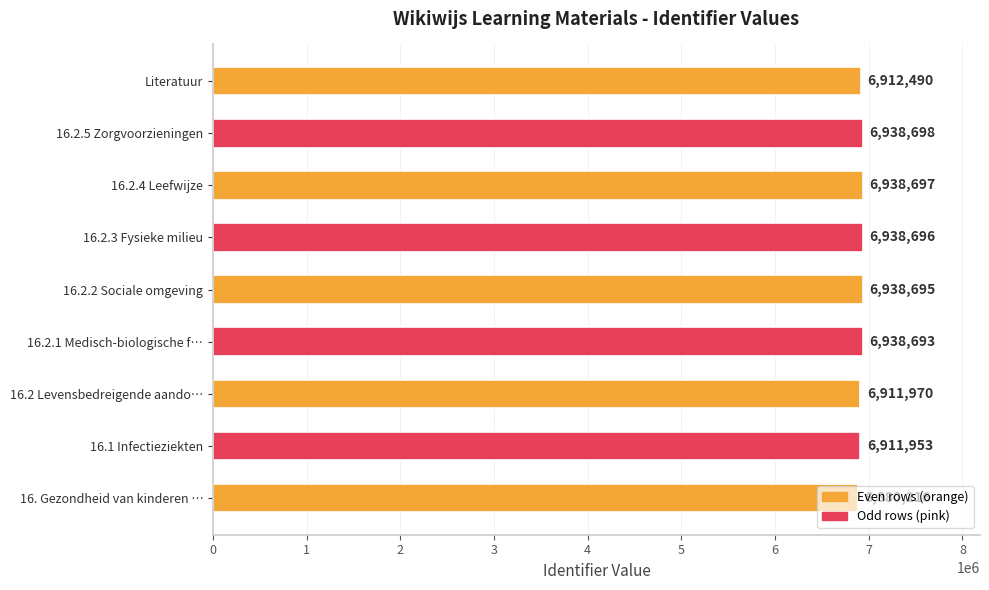

Where is the data nearest to the value 6909457?

16.1 Infectieziekten